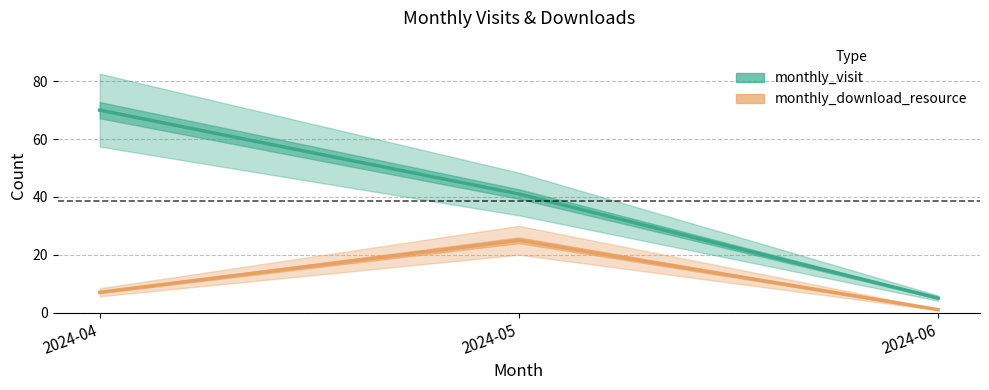

What is the difference between the highest and lowest values at 2024-06?

4